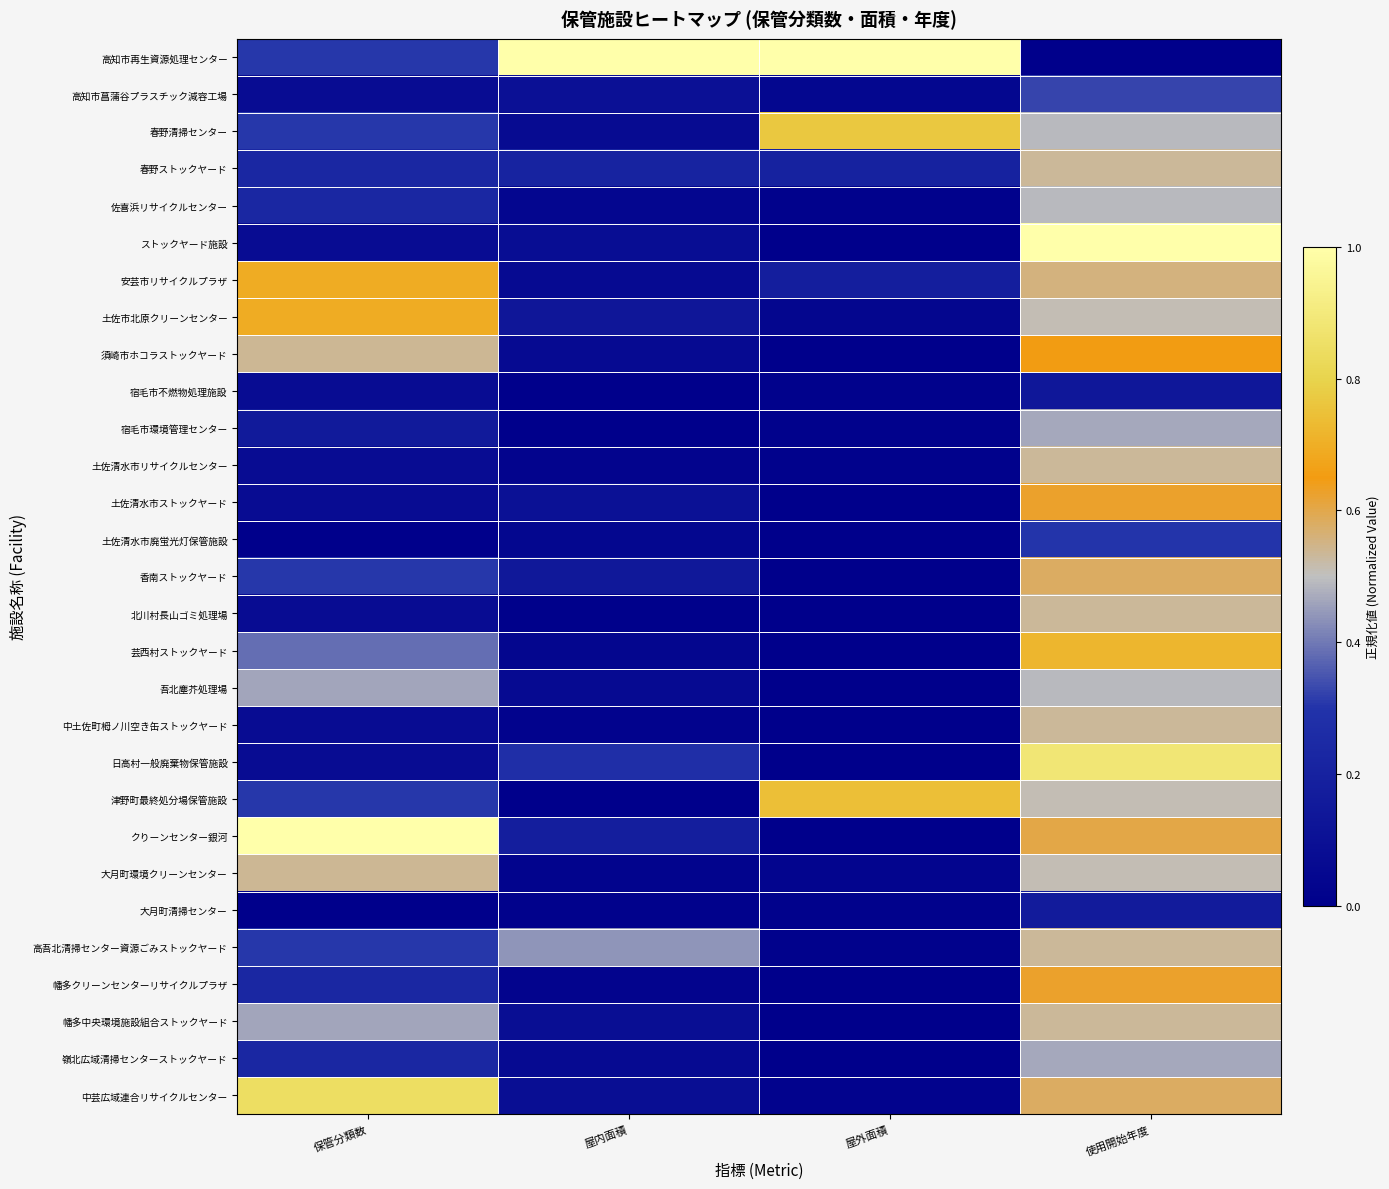

Reading left to right, list all the values displayed in this chart.

高知市再生資源処理センター: 保管分類数=0.3	屋内面積=1.0	屋外面積=1.0	使用開始年度=0.0
高知市菖蒲谷プラスチック減容工場: 保管分類数=0.1	屋内面積=0.1	屋外面積=0.0	使用開始年度=0.3
春野清掃センター: 保管分類数=0.3	屋内面積=0.1	屋外面積=0.8	使用開始年度=0.5
春野ストックヤード: 保管分類数=0.2	屋内面積=0.2	屋外面積=0.2	使用開始年度=0.5
佐喜浜リサイクルセンター: 保管分類数=0.2	屋内面積=0.0	屋外面積=0.0	使用開始年度=0.5
ストックヤード施設: 保管分類数=0.1	屋内面積=0.1	屋外面積=0.0	使用開始年度=1.0
安芸市リサイクルプラザ: 保管分類数=0.7	屋内面積=0.1	屋外面積=0.2	使用開始年度=0.6
土佐市北原クリーンセンター: 保管分類数=0.7	屋内面積=0.1	屋外面積=0.0	使用開始年度=0.5
須崎市ホコラストックヤード: 保管分類数=0.5	屋内面積=0.1	屋外面積=0.0	使用開始年度=0.7
宿毛市不燃物処理施設: 保管分類数=0.1	屋内面積=0.0	屋外面積=0.0	使用開始年度=0.1
宿毛市環境管理センター: 保管分類数=0.2	屋内面積=0.0	屋外面積=0.0	使用開始年度=0.5
土佐清水市リサイクルセンター: 保管分類数=0.1	屋内面積=0.0	屋外面積=0.0	使用開始年度=0.5
土佐清水市ストックヤード: 保管分類数=0.1	屋内面積=0.1	屋外面積=0.0	使用開始年度=0.6
土佐清水市廃蛍光灯保管施設: 保管分類数=0.0	屋内面積=0.0	屋外面積=0.0	使用開始年度=0.3
香南ストックヤード: 保管分類数=0.3	屋内面積=0.1	屋外面積=0.0	使用開始年度=0.6
北川村長山ゴミ処理場: 保管分類数=0.1	屋内面積=0.0	屋外面積=0.0	使用開始年度=0.5
芸西村ストックヤード: 保管分類数=0.4	屋内面積=0.0	屋外面積=0.0	使用開始年度=0.7
吾北塵芥処理場: 保管分類数=0.5	屋内面積=0.1	屋外面積=0.0	使用開始年度=0.5
中土佐町栂ノ川空き缶ストックヤード: 保管分類数=0.1	屋内面積=0.0	屋外面積=0.0	使用開始年度=0.5
日高村一般廃棄物保管施設: 保管分類数=0.1	屋内面積=0.3	屋外面積=0.0	使用開始年度=0.9
津野町最終処分場保管施設: 保管分類数=0.3	屋内面積=0.0	屋外面積=0.7	使用開始年度=0.5
クりーンセンター銀河: 保管分類数=1.0	屋内面積=0.2	屋外面積=0.0	使用開始年度=0.6
大月町環境クリーンセンター: 保管分類数=0.5	屋内面積=0.0	屋外面積=0.0	使用開始年度=0.5
大月町清掃センター: 保管分類数=0.0	屋内面積=0.0	屋外面積=0.0	使用開始年度=0.2
高吾北清掃センター資源ごみストックヤード: 保管分類数=0.3	屋内面積=0.4	屋外面積=0.0	使用開始年度=0.5
幡多クリーンセンターリサイクルプラザ: 保管分類数=0.2	屋内面積=0.0	屋外面積=0.0	使用開始年度=0.6
幡多中央環境施設組合ストックヤード: 保管分類数=0.5	屋内面積=0.1	屋外面積=0.0	使用開始年度=0.5
嶺北広域清掃センターストックヤード: 保管分類数=0.2	屋内面積=0.1	屋外面積=0.0	使用開始年度=0.5
中芸広域連合リサイクルセンター: 保管分類数=0.8	屋内面積=0.1	屋外面積=0.0	使用開始年度=0.6